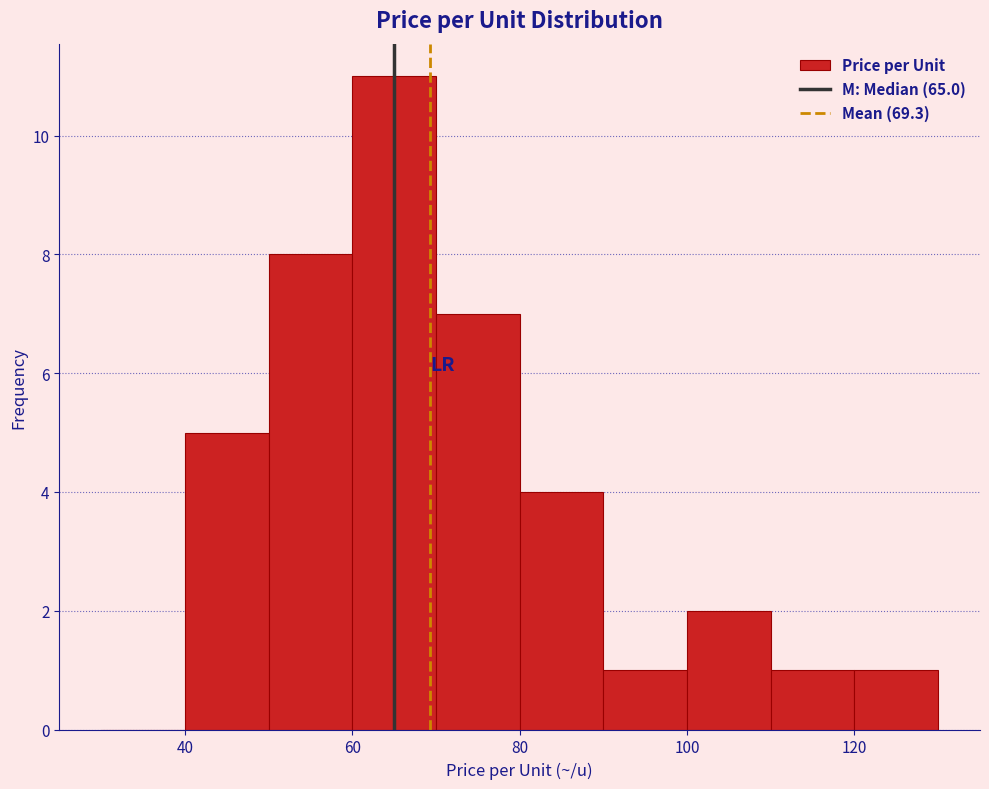

Which range on the x-axis has the tallest bar?

60 to 70